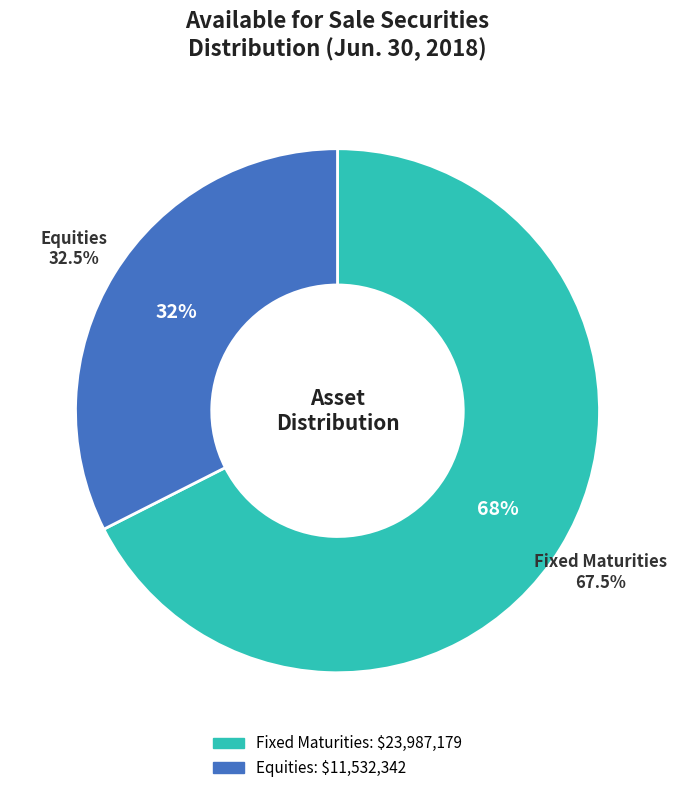

How much of the chart is everything except Equities?

67.5%